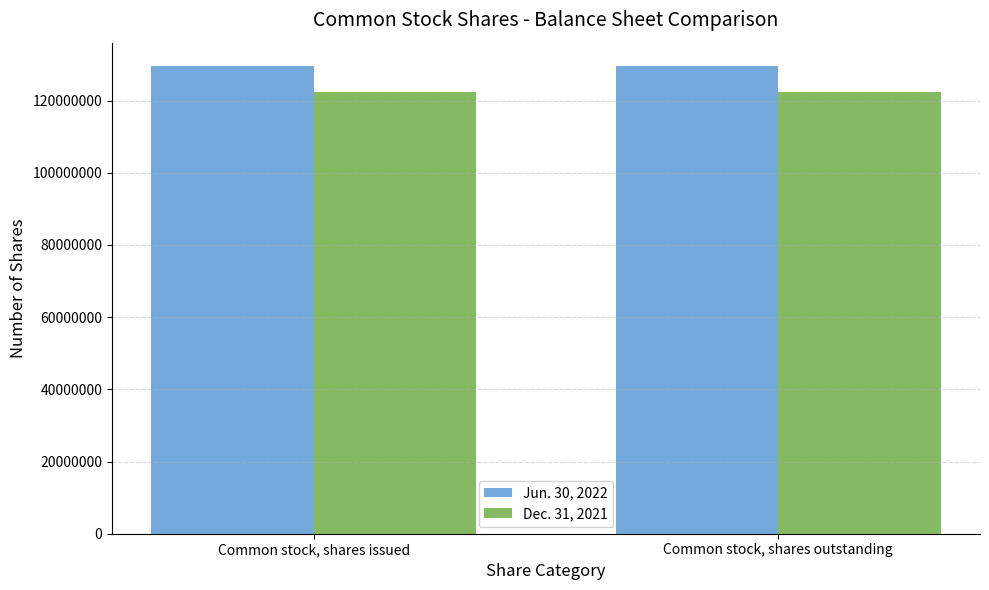

Rank the series by their average value, from highest to lowest.

Jun. 30, 2022, Dec. 31, 2021